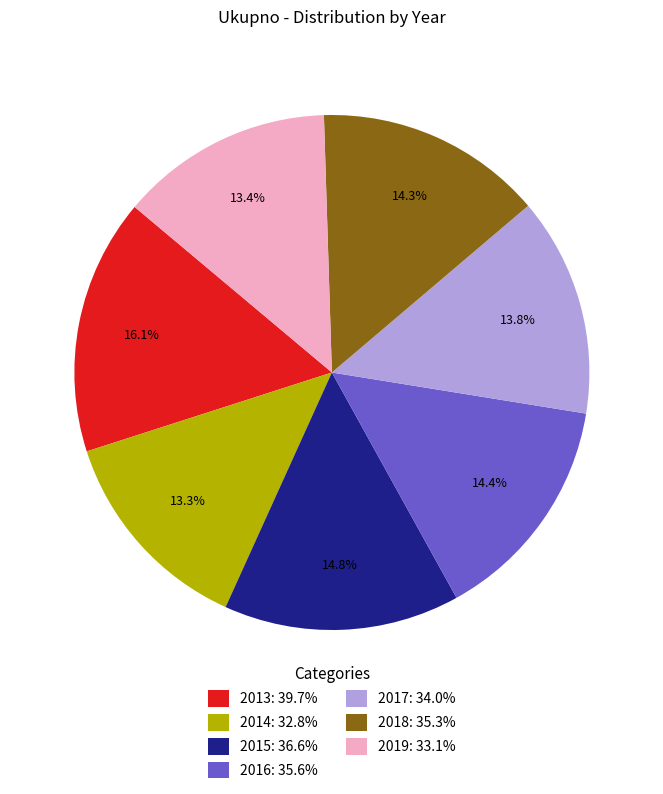

Does any single category account for the majority?

No